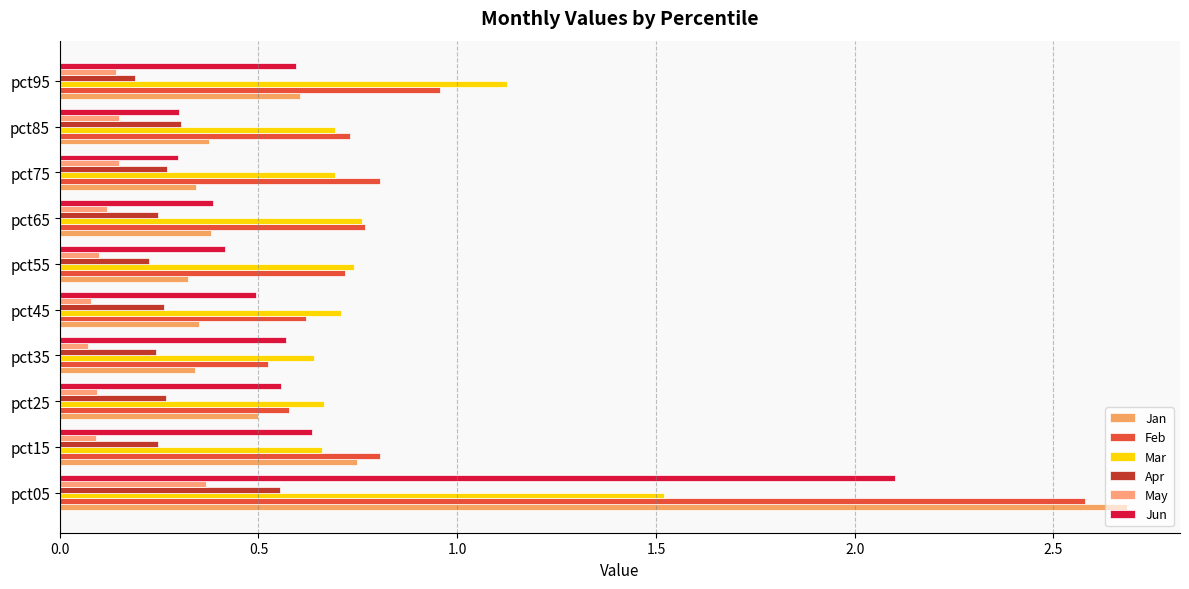

Count the number of data series in this chart.

6